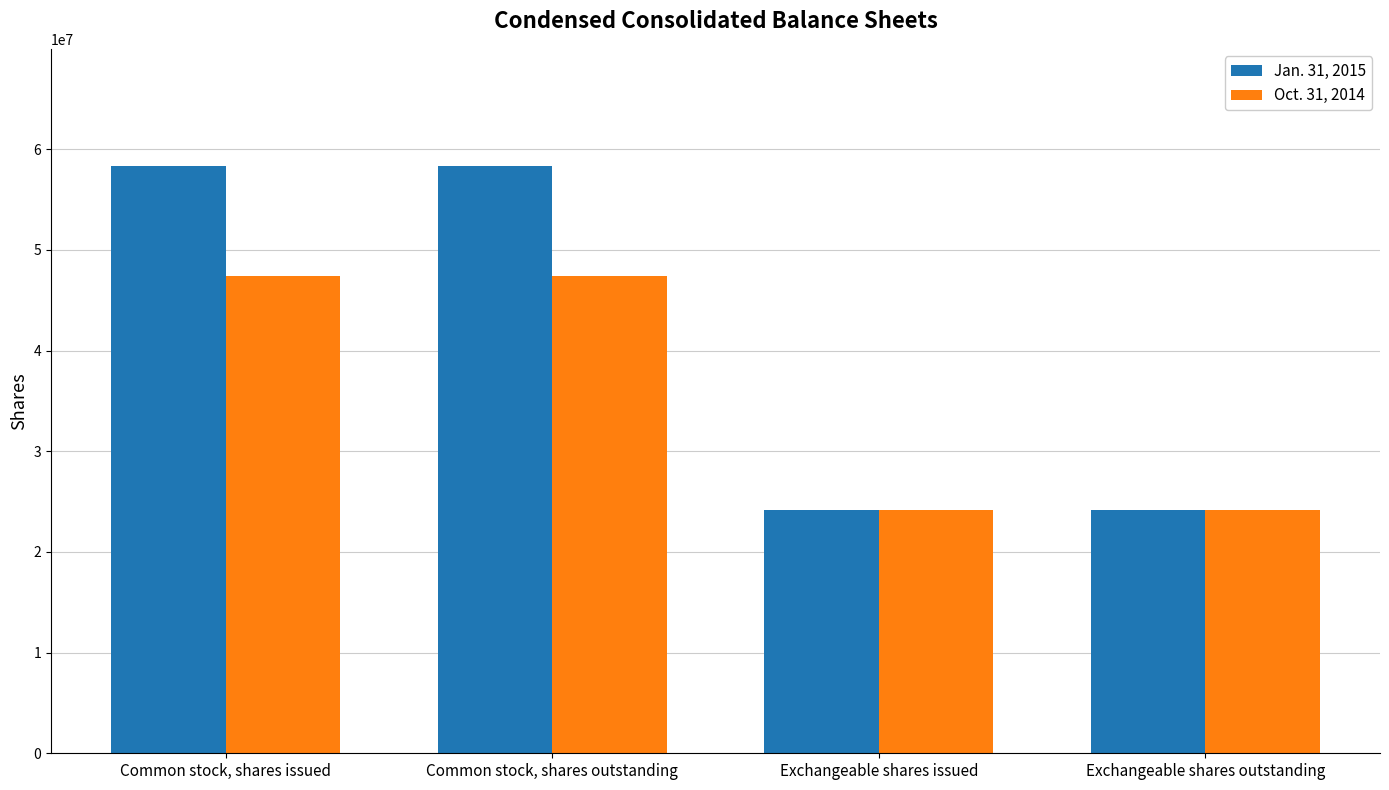

List the series in order of their peak value, highest first.

Jan. 31, 2015, Oct. 31, 2014